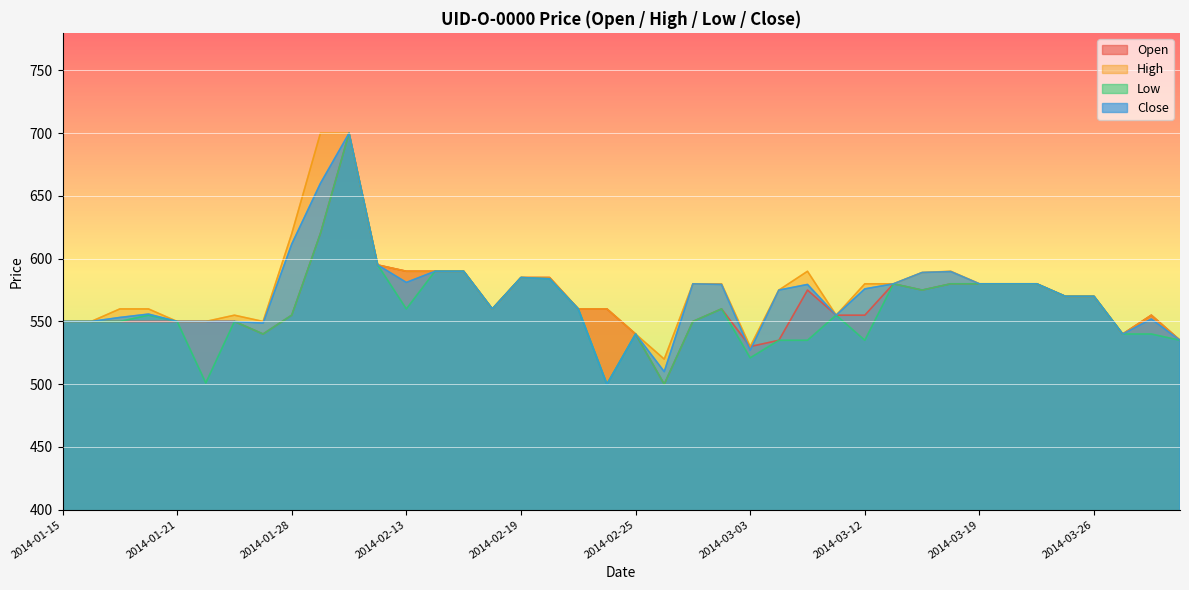

Rank the categories by Open value from lowest to highest.

2014-02-26, 2014-03-03, 2014-03-05, 2014-04-03, 2014-01-27, 2014-02-25, 2014-03-31, 2014-01-15, 2014-01-16, 2014-01-17, 2014-01-20, 2014-01-21, 2014-01-22, 2014-01-23, 2014-02-27, 2014-01-28, 2014-03-07, 2014-03-12, 2014-04-01, 2014-02-18, 2014-02-21, 2014-02-24, 2014-02-28, 2014-03-25, 2014-03-26, 2014-03-06, 2014-03-14, 2014-03-13, 2014-03-17, 2014-03-19, 2014-03-20, 2014-03-21, 2014-02-19, 2014-02-20, 2014-02-13, 2014-02-14, 2014-02-17, 2014-02-12, 2014-01-29, 2014-01-30